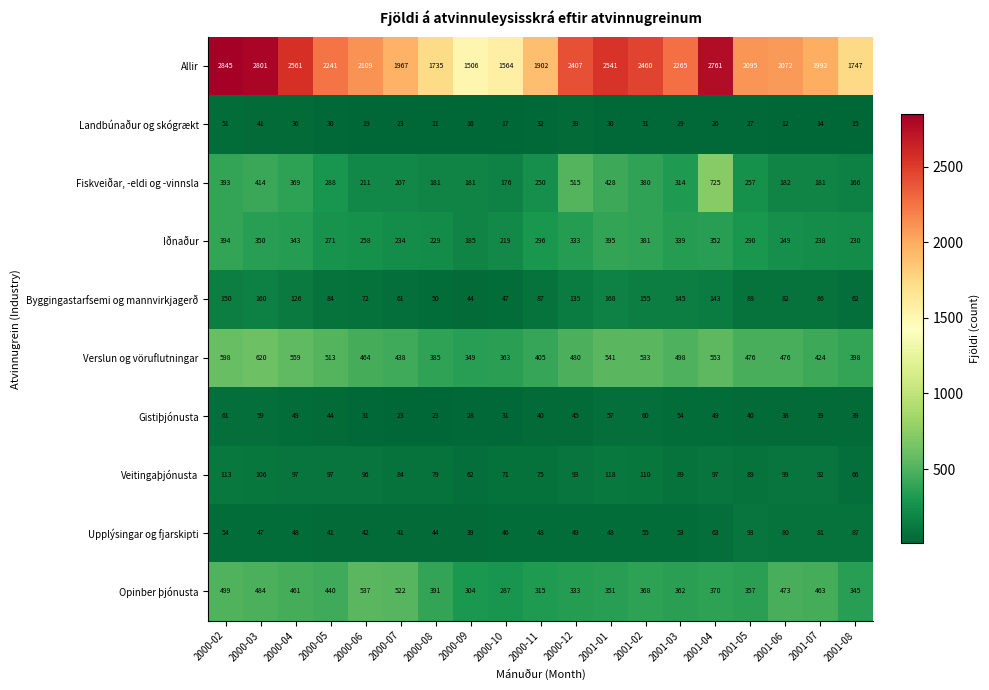

What is the sum of the Gistiþjónusta values at 2001-08 and 2000-10?

70